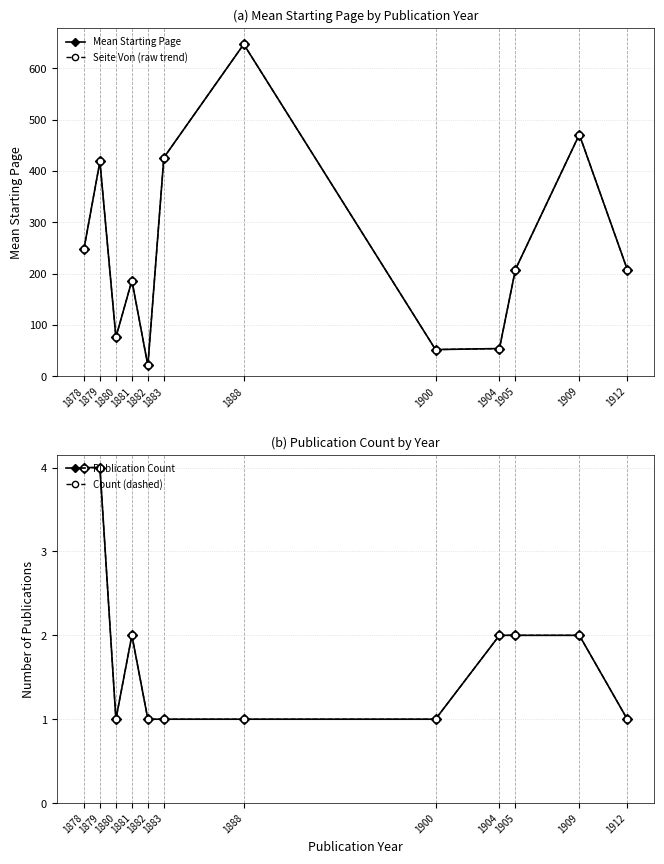

At how many categories does at least one series exceed 477?

1